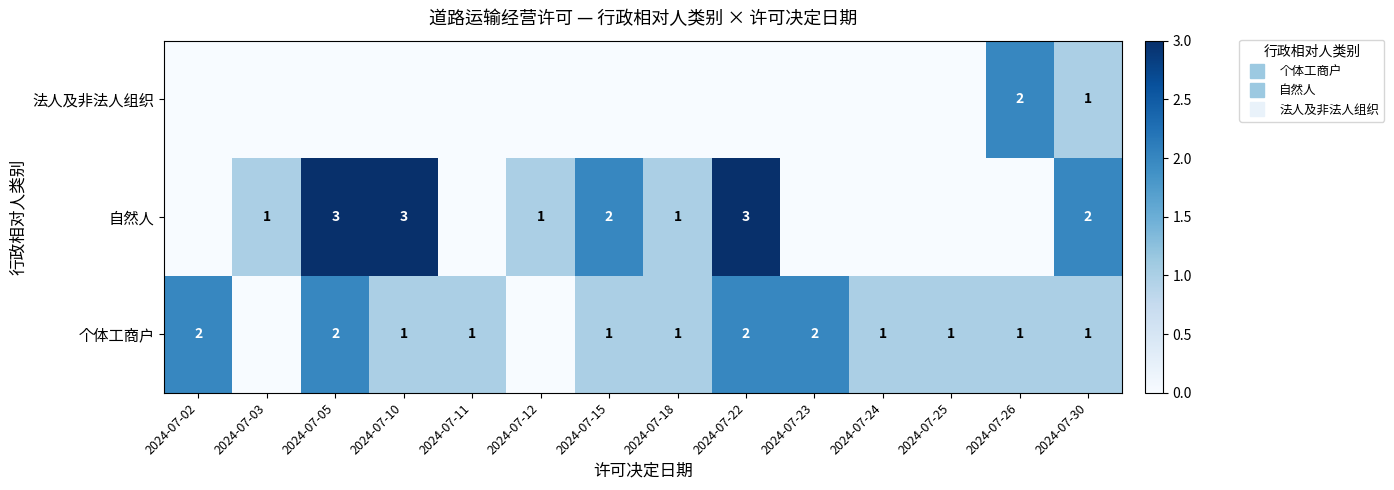

At which label does 自然人 first exceed 1?

2024-07-05